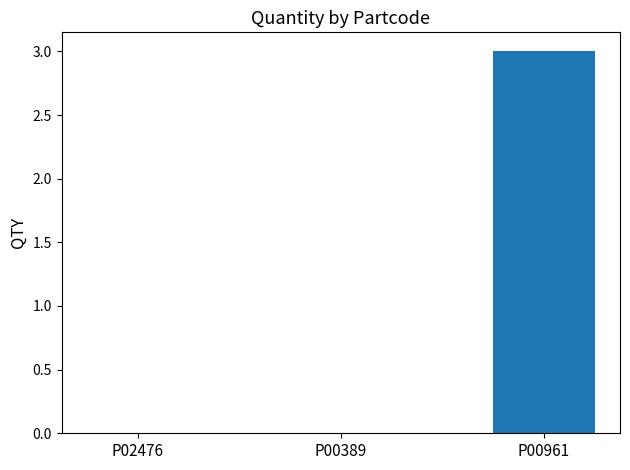

Are the bars grouped side by side (vs. stacked)?

No